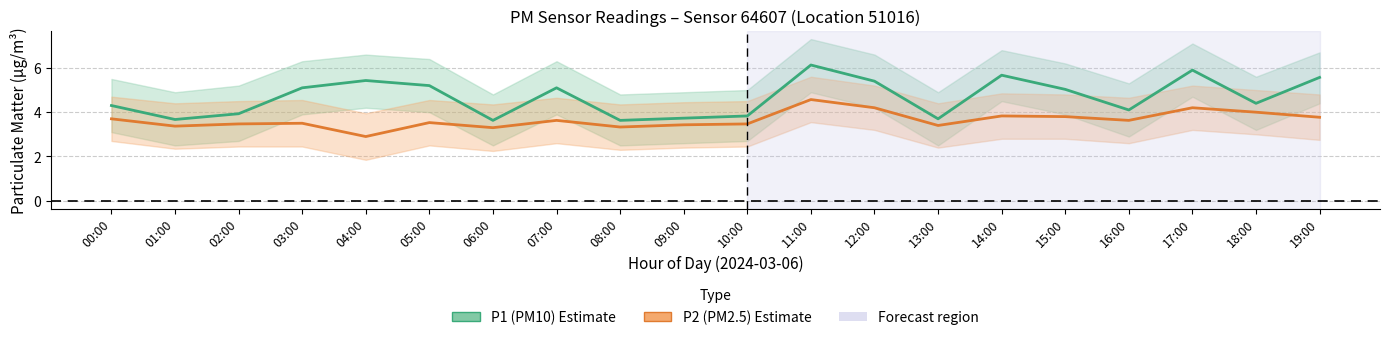

Rank the series by their maximum value, from highest to lowest.

P1 mean, P2 mean